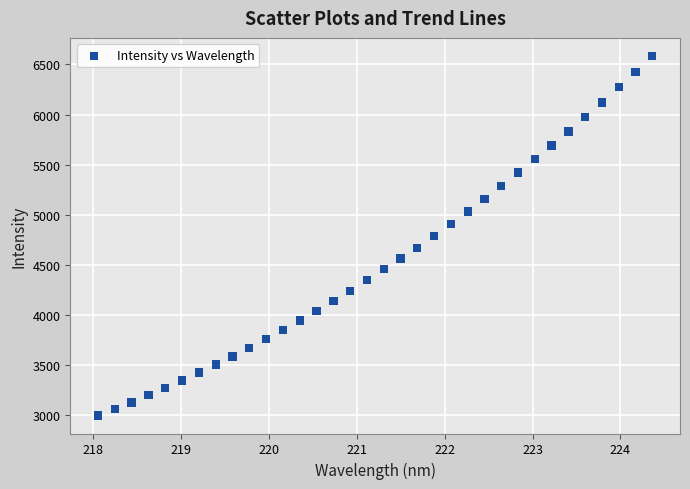

What is the range of X values (max minus min)?

6.3